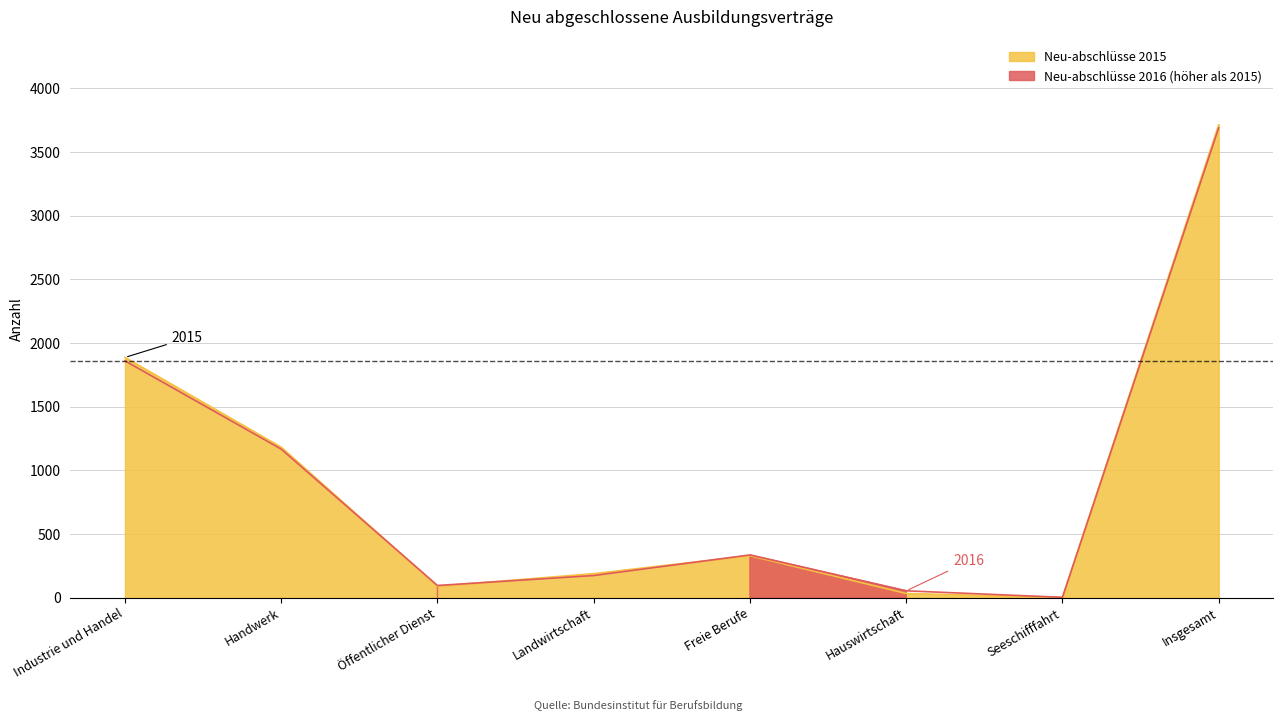

Rank the series by their average value, from highest to lowest.

Neu-abschlüsse 2015, Neu-abschlüsse 2016